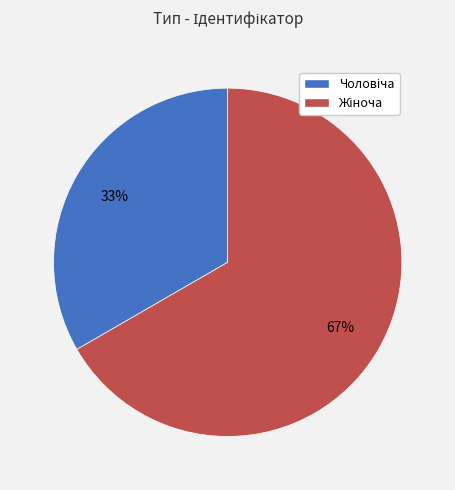

Does any single category account for the majority?

Yes